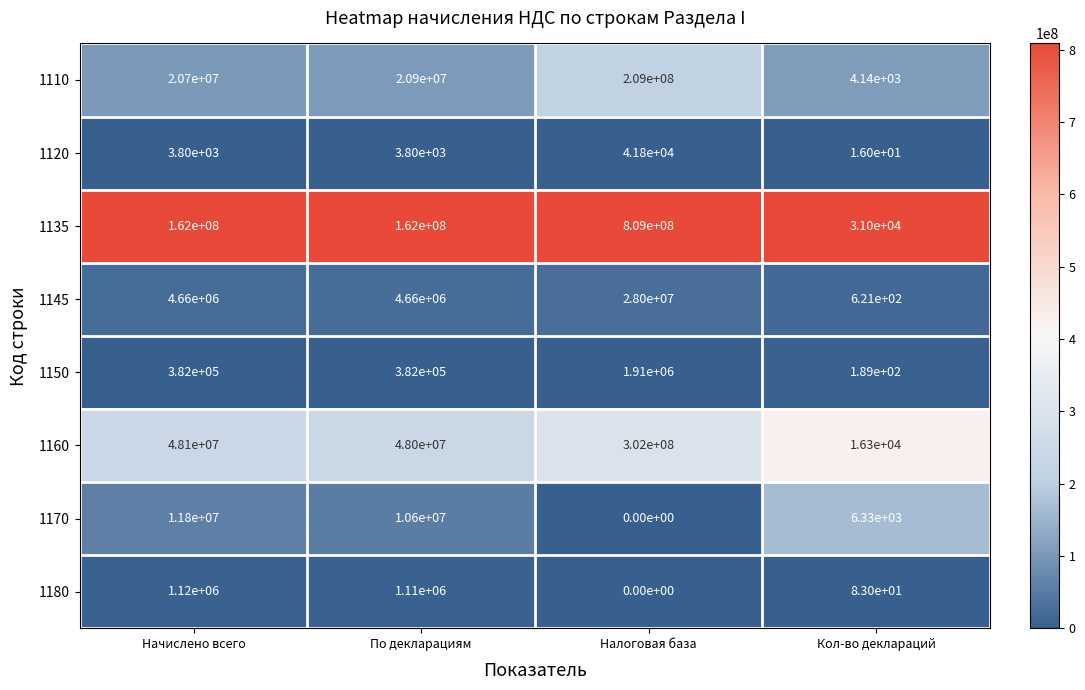

Is it true that 1160 equals 28102760 at Начислено всего?

False